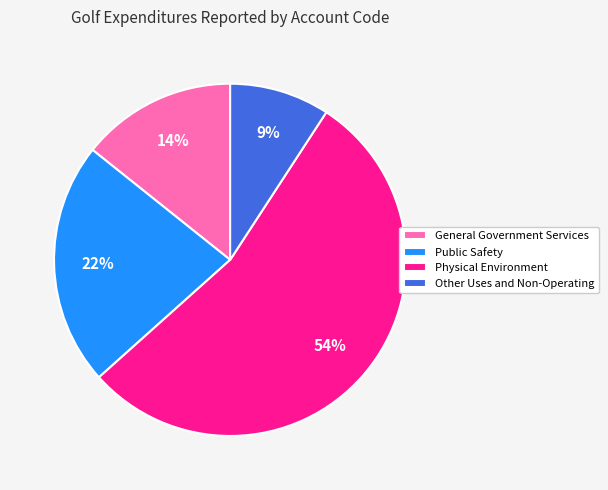

How many segments does this pie chart have?

4